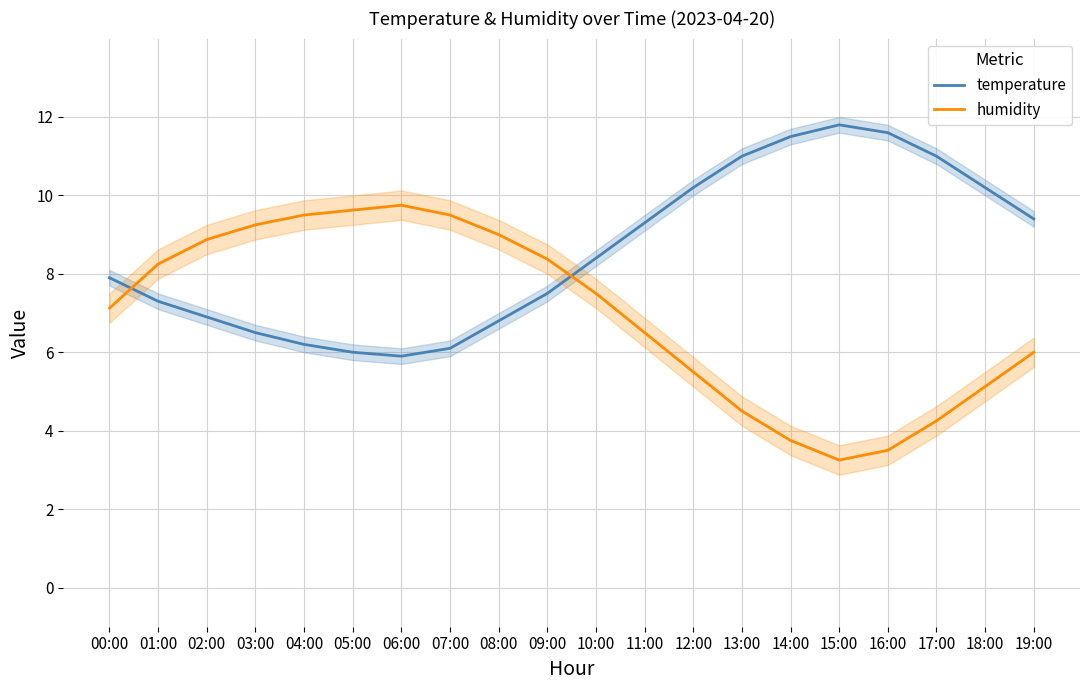

Rank the series at 10:00 from lowest to highest value.

humidity, temperature